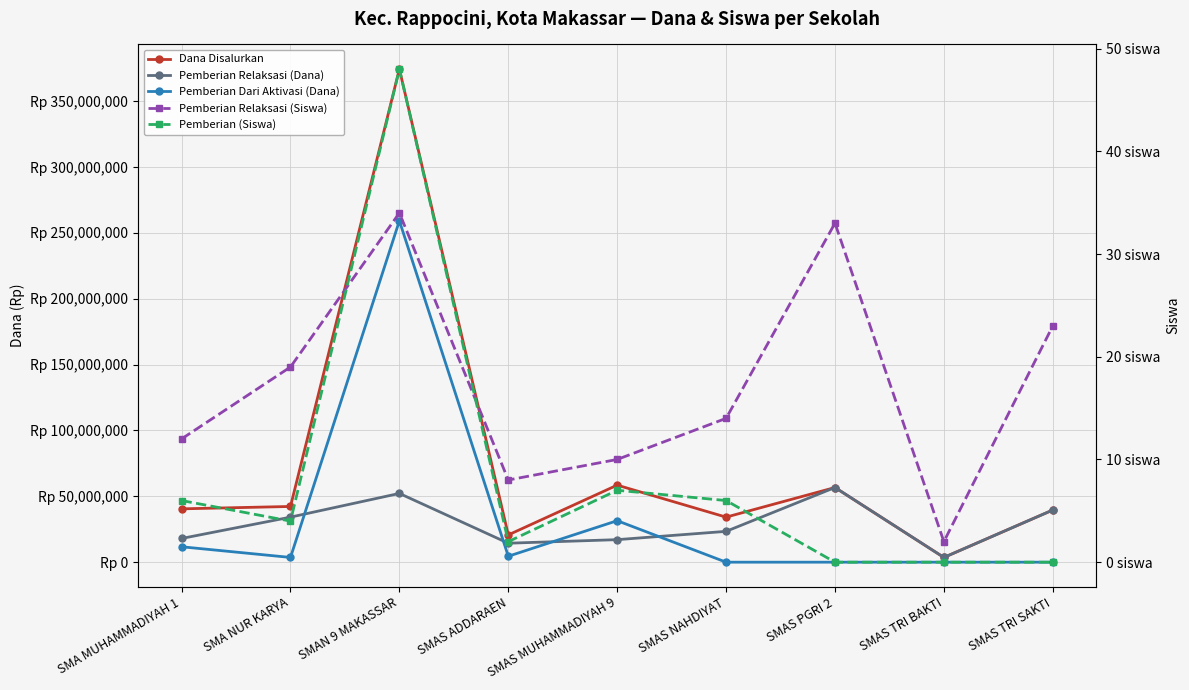

Is it true that Pemberian Relaksasi (Siswa) equals 14 at SMAS NAHDIYAT?

True